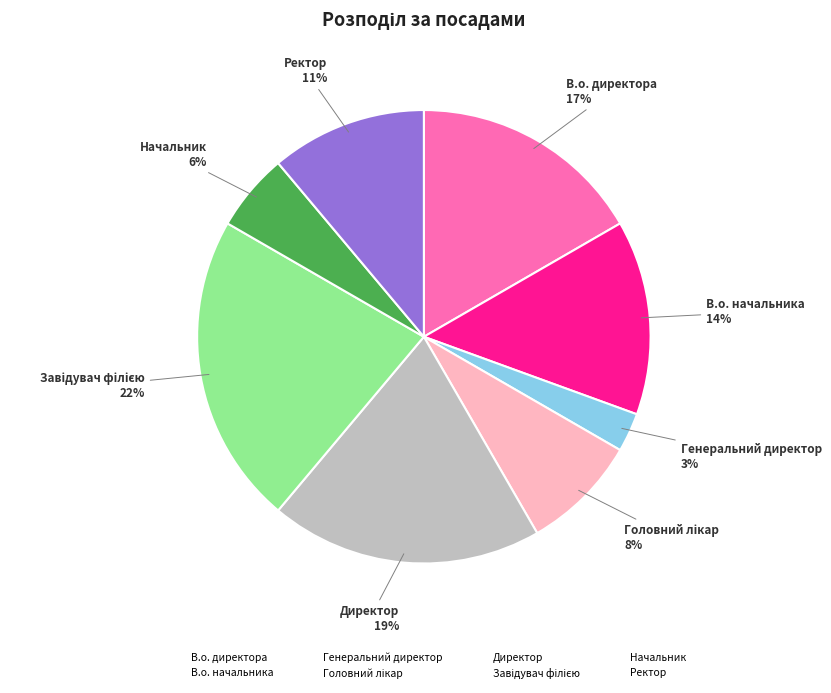

To the nearest percent, what is the difference between the Ректор and В.о. директора slice percentages?

6%